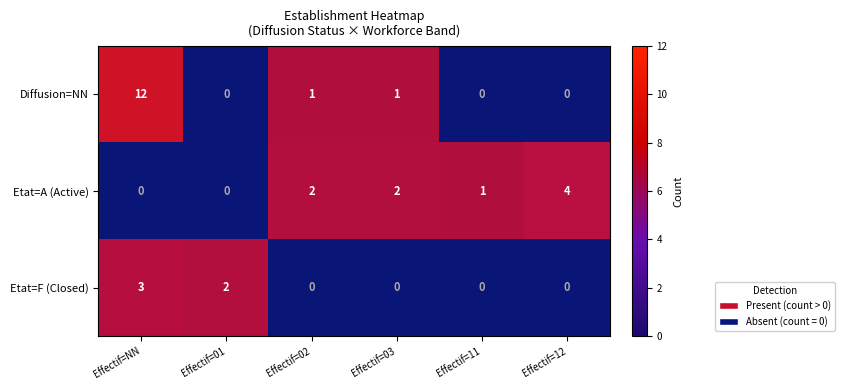

The value of Etat=A (Active) at Effectif=11 is 0. True or false?

False